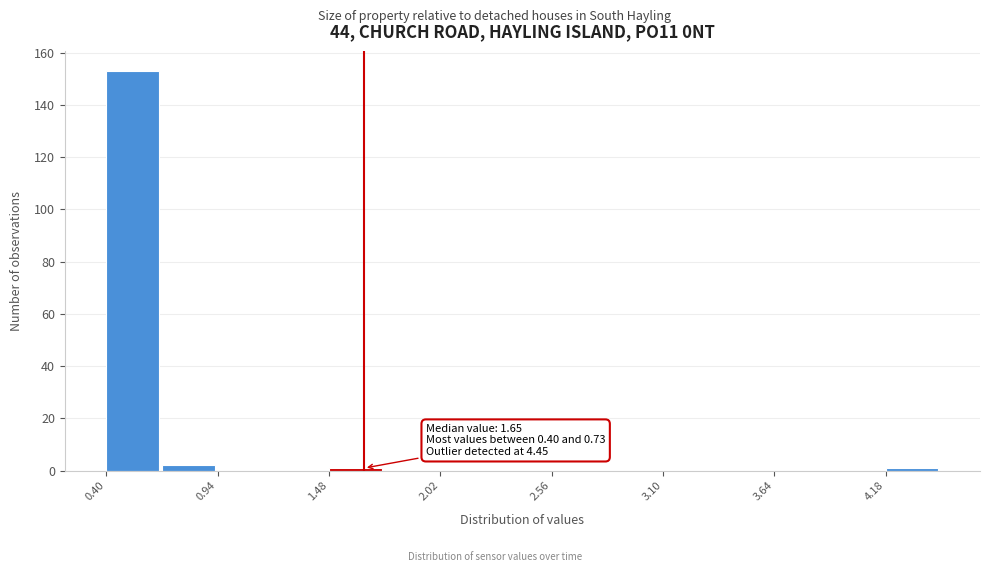

Read against the x-axis, roughly where is the centre of the tallest bar?

0.5